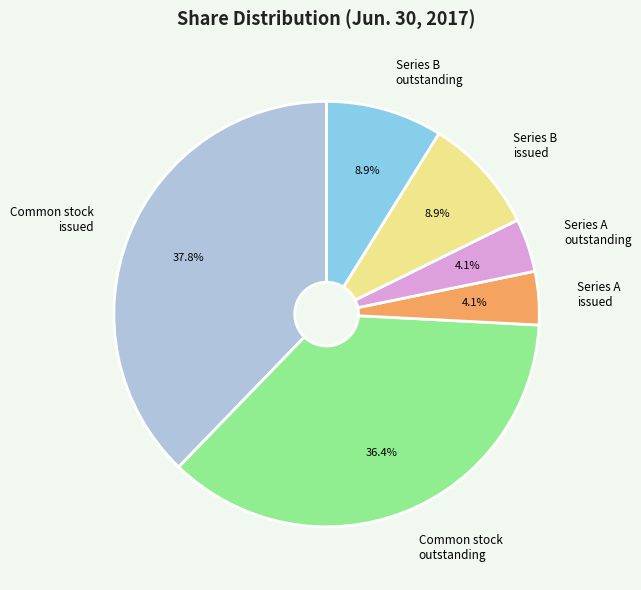

Does any single category account for the majority?

No